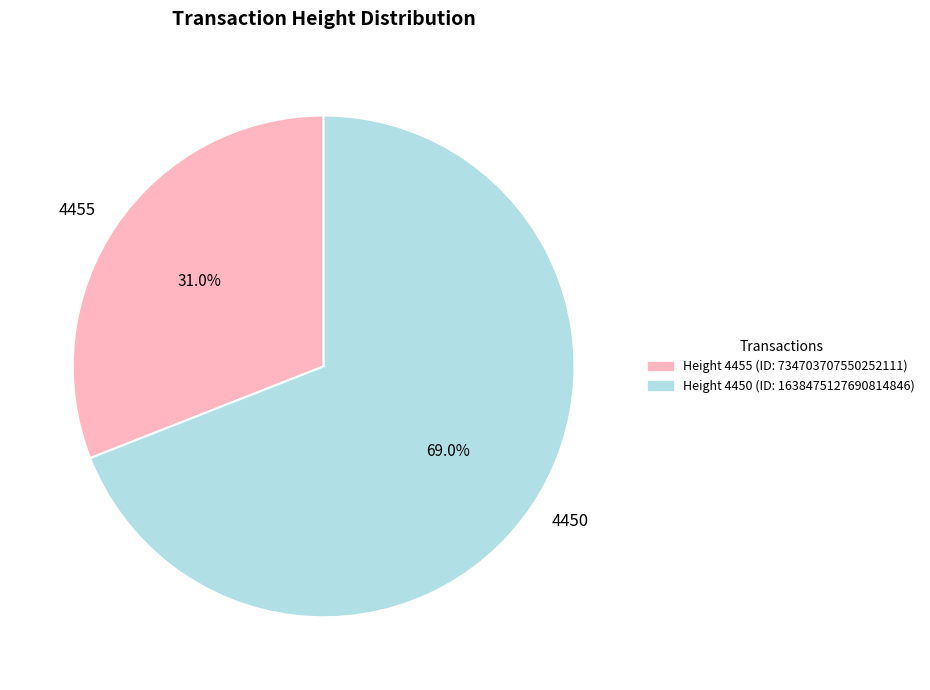

Approximately how many times larger is the value at 4455 compared to 4450?

0.4